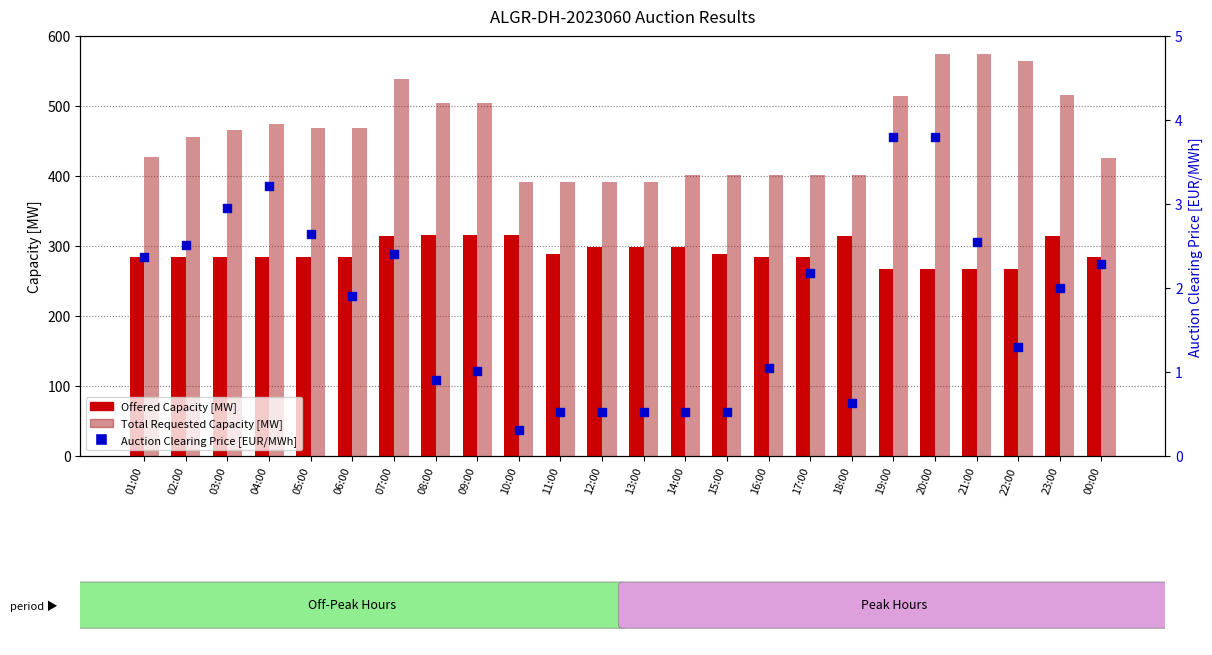

At which category is the sum across all series the highest?

07:00